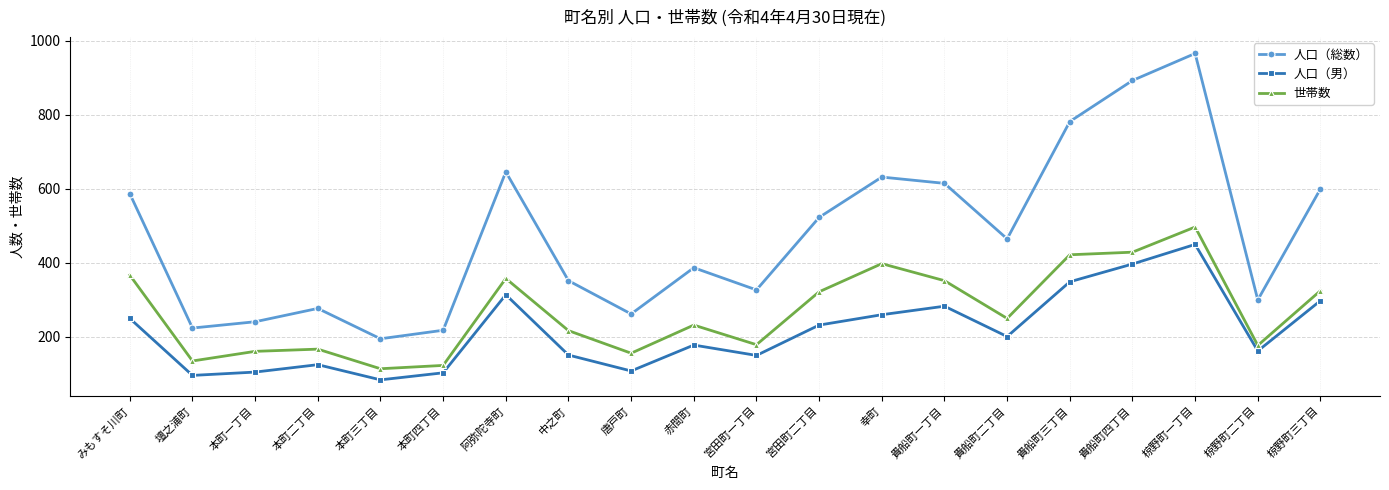

Is it true that 人口（男） equals 102 at 本町四丁目?

True